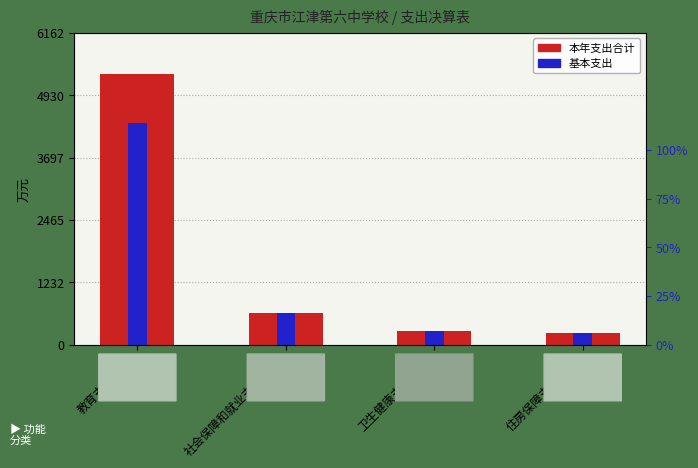

What are all the series names shown in the legend?

本年支出合计, 基本支出